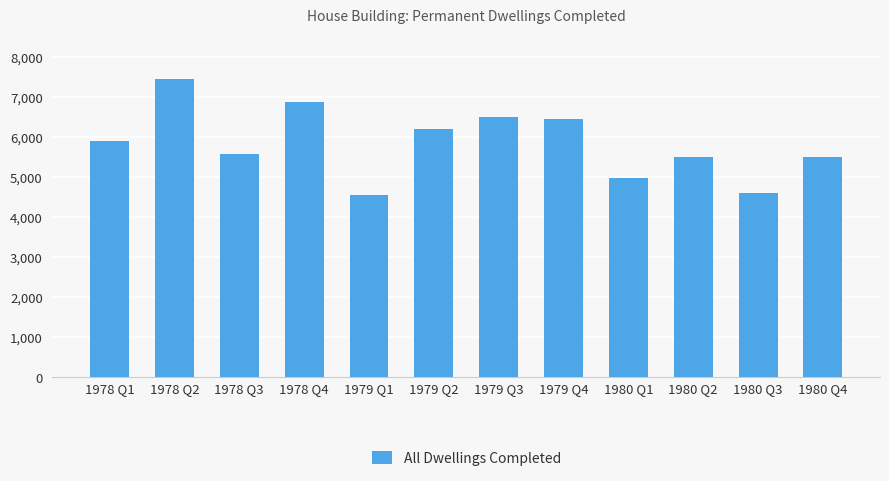

Approximately how many times larger is the value at 1980 Q3 compared to 1980 Q2?

0.8